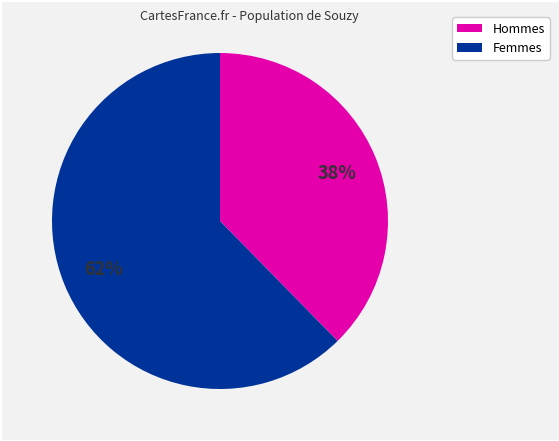

Does any single category account for the majority?

Yes